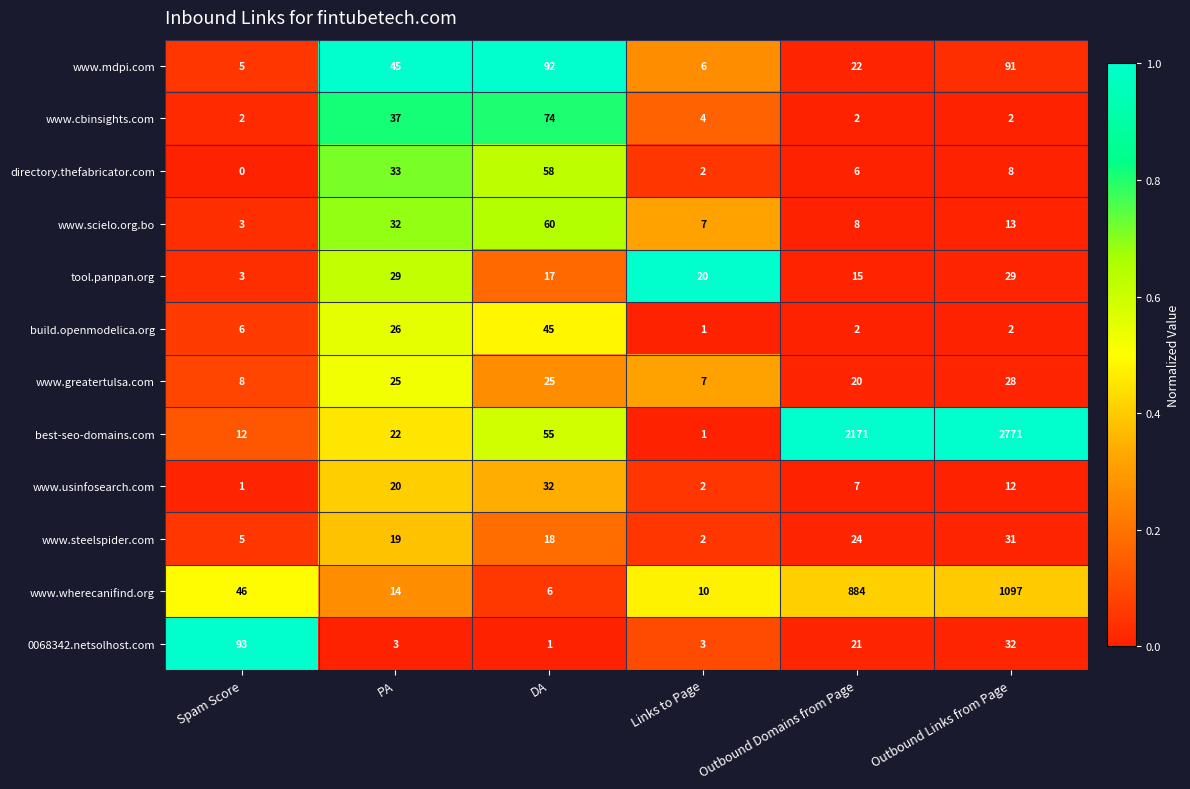

The value of www.usinfosearch.com at PA is 20. True or false?

True